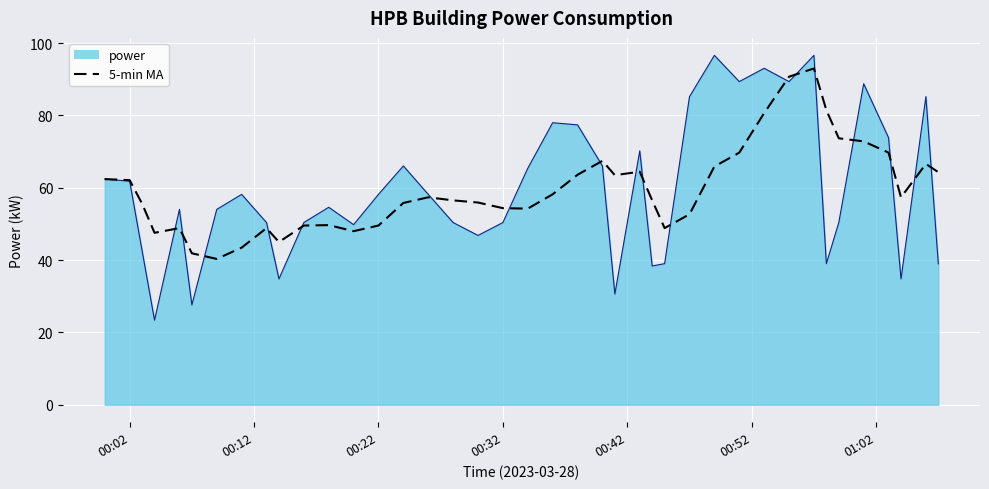

How many series are shown in this chart?

2